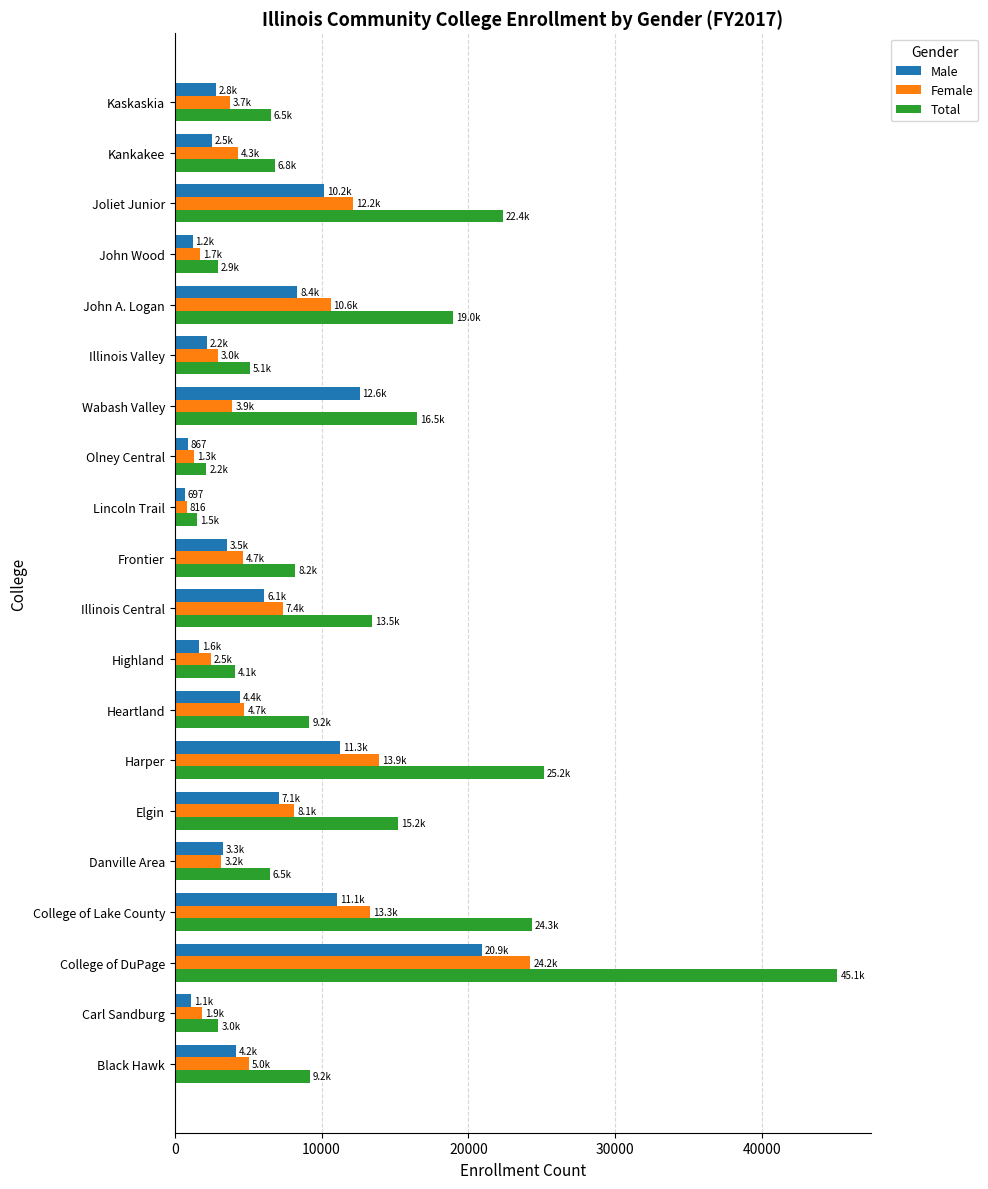

Which series has the largest total across all categories?

Total